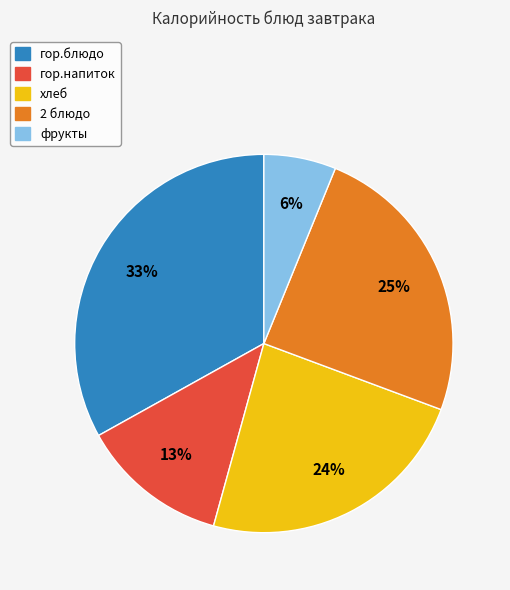

What percentage is the хлеб slice, to the nearest percent?

24%